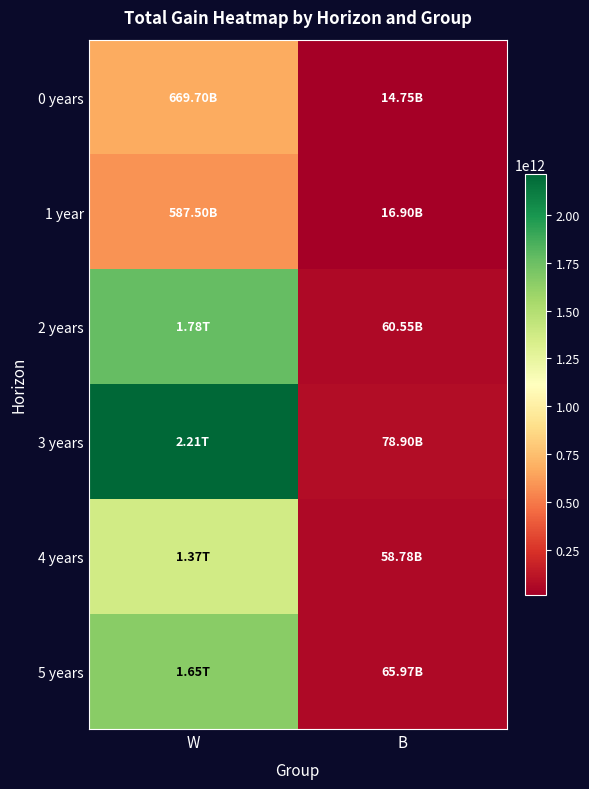

How many categories are shown in the chart?

2